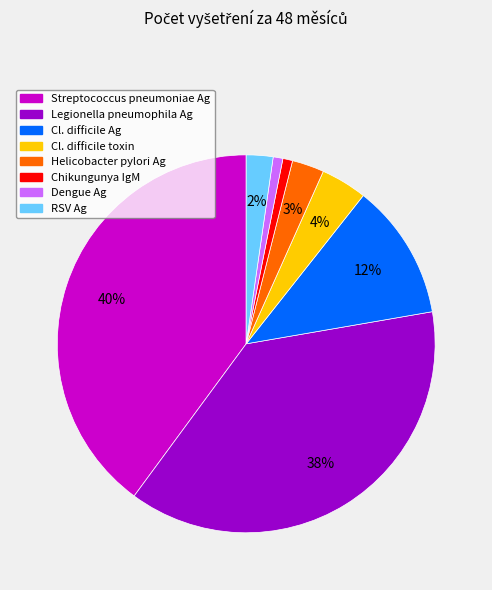

Is it true that Chikungunya IgM is 11% of the pie?

False